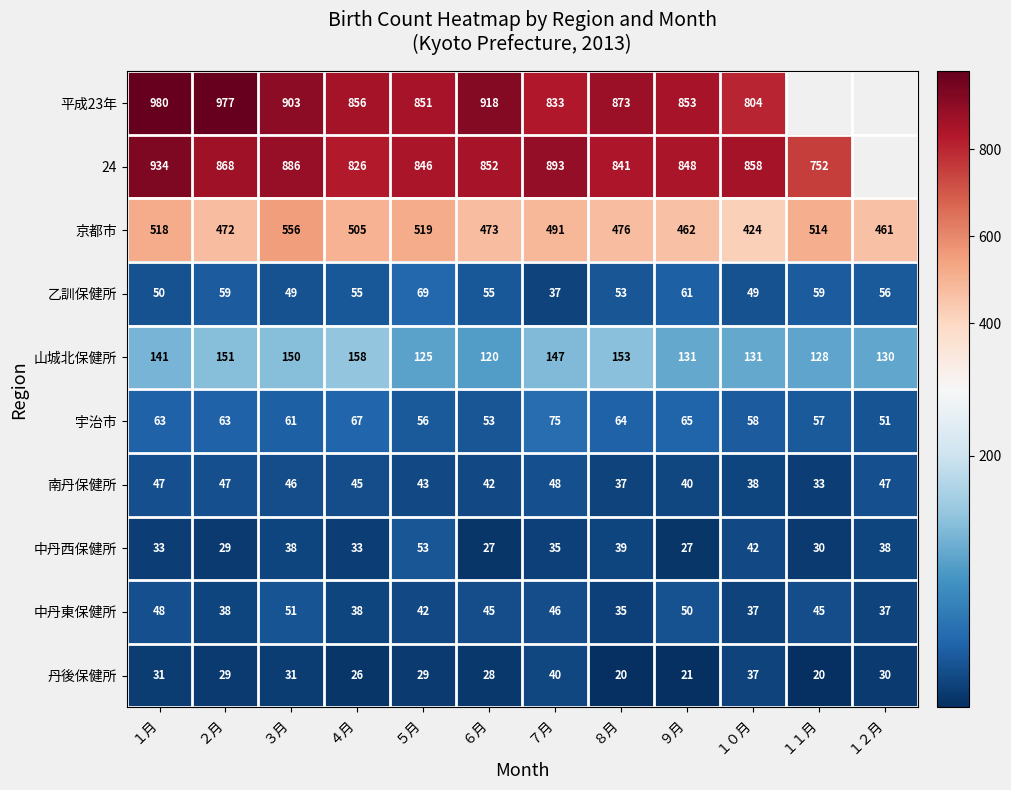

Which series changed the most between ２月 and ３月?

京都市